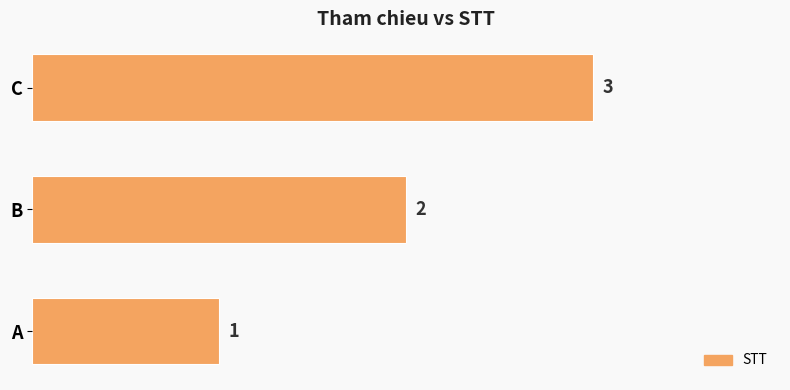

What is the sum of the values at B and C?

5